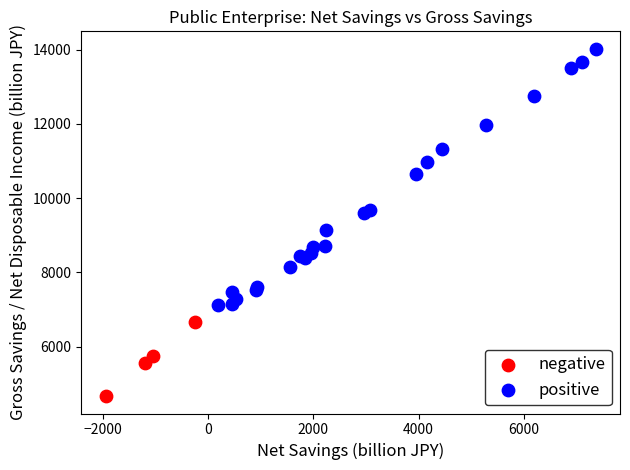

Which series contains the highest Y value?

positive